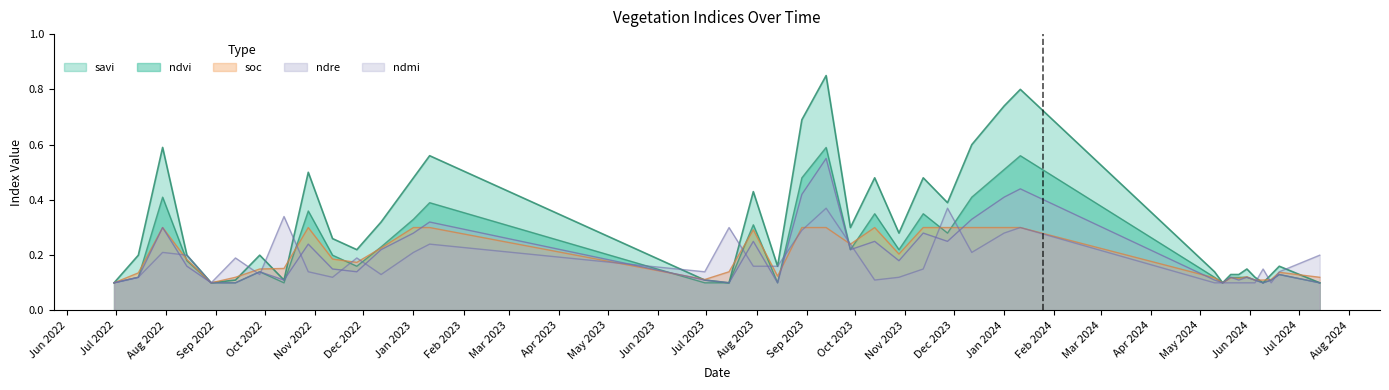

The soc series shows 0.3 at 11-01-2023. True or false?

True